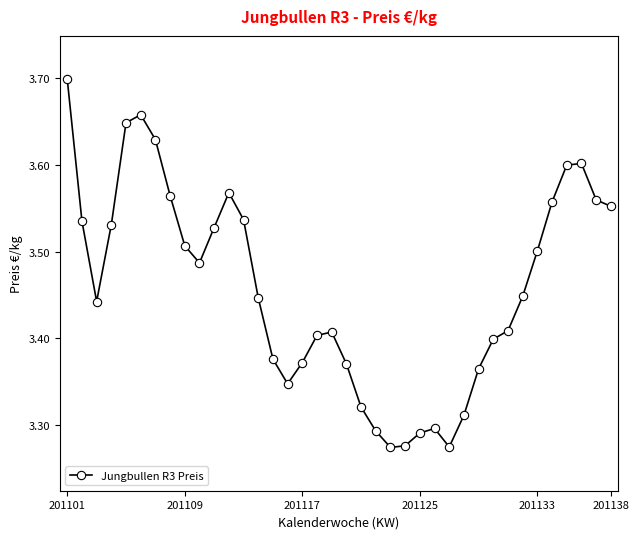

What is the difference between the second highest and minimum values?

0.4